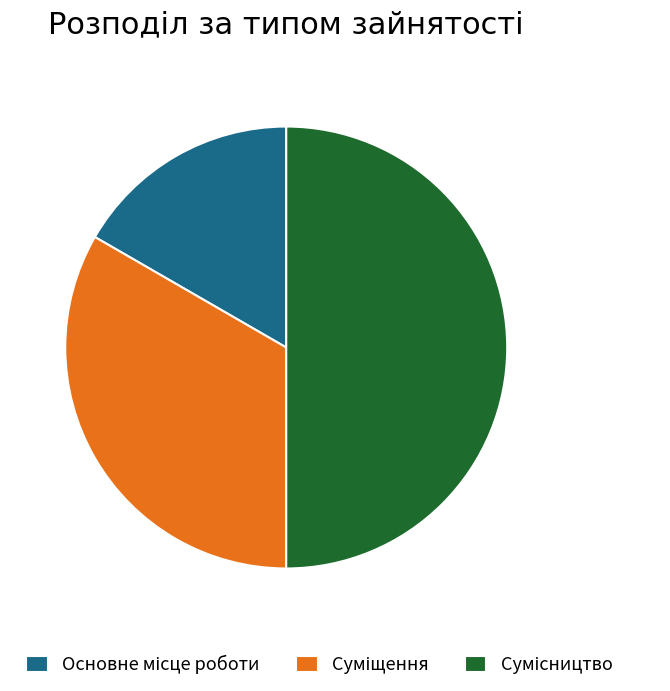

How many slices are in this pie chart?

3